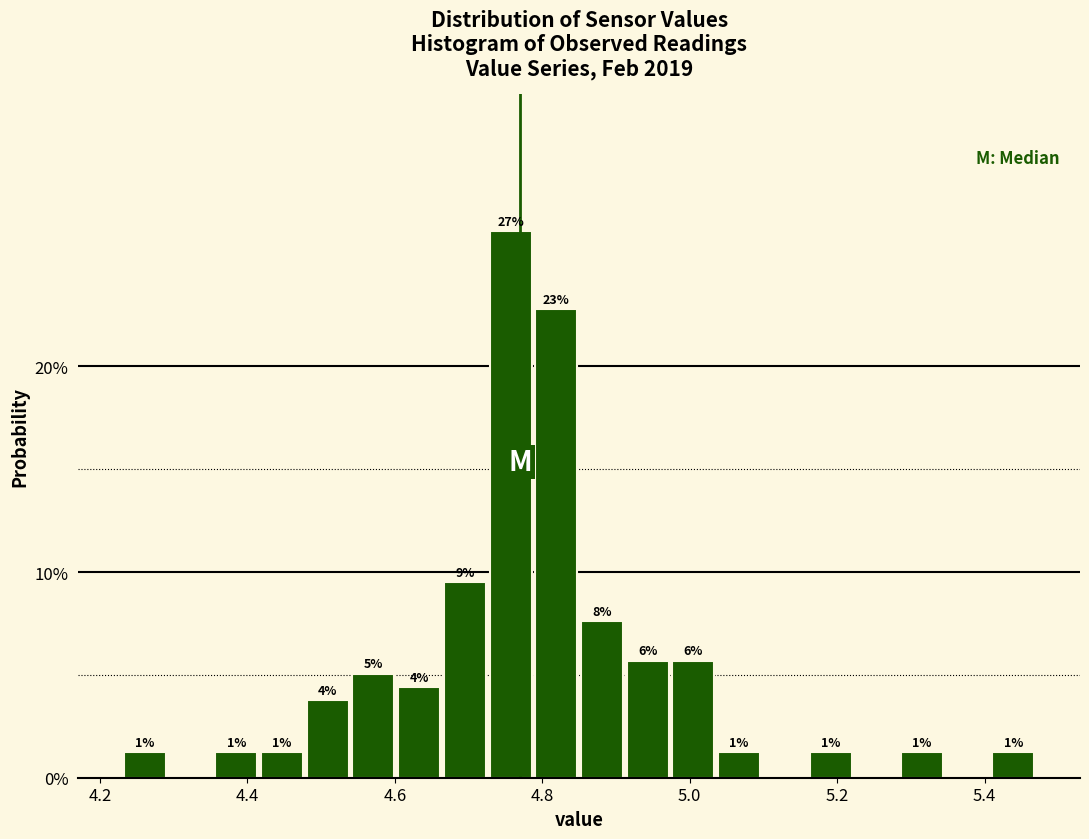

Around what value on the x-axis is the tallest bar? Give the approximate position of its centre, as read against the axis.

4.76